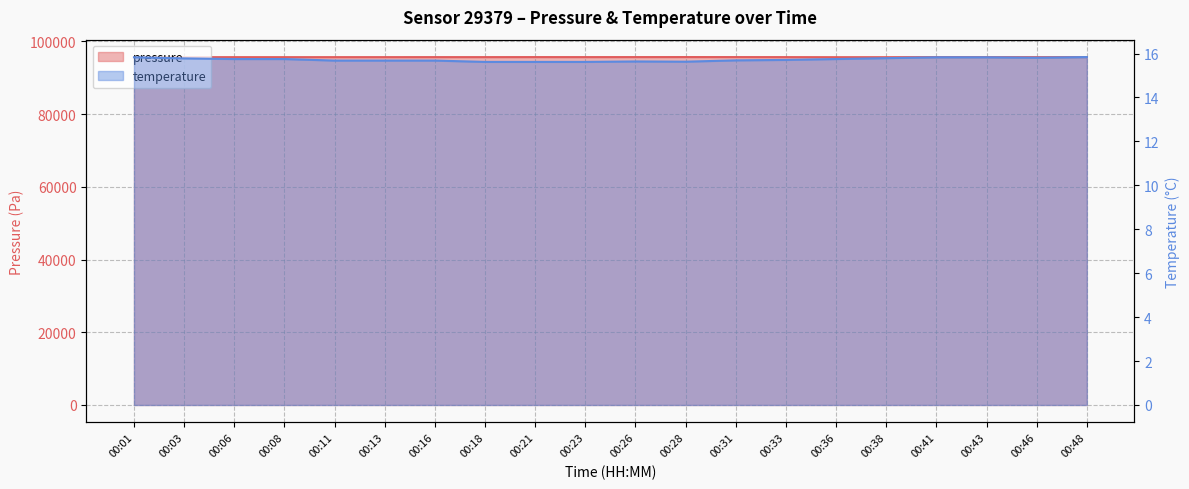

Does the chart display data point markers on the line(s)?

No